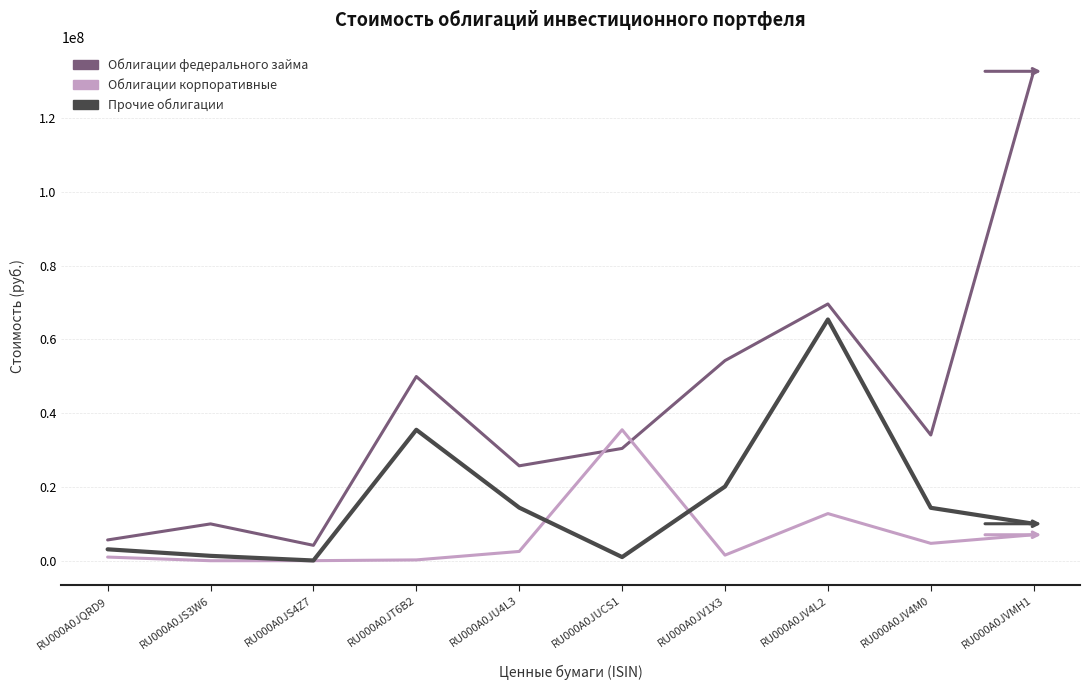

True or false: Прочие облигации has a value of 65790.0 at RU000A0JS4Z7.

True